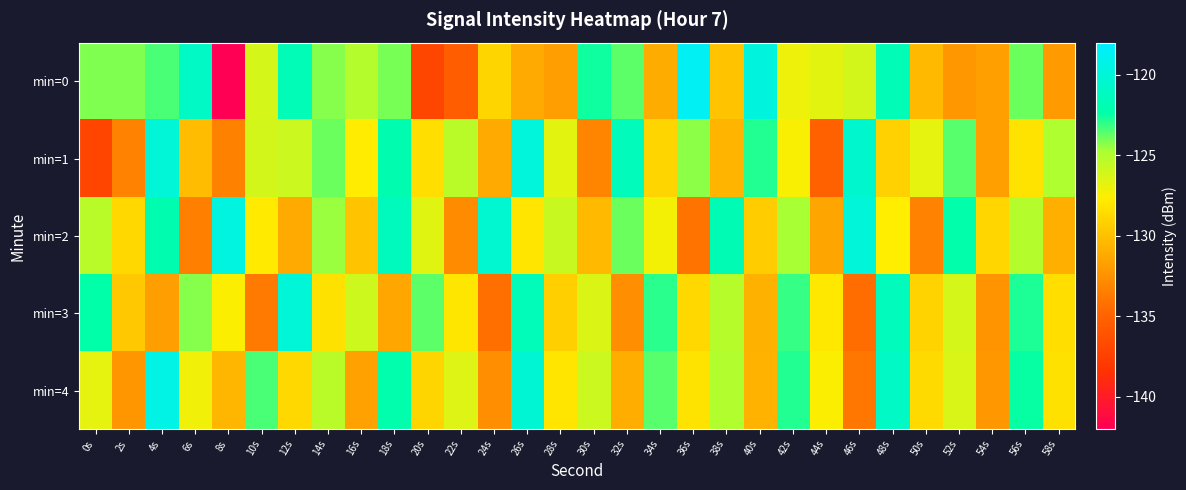

What is the difference between the highest and lowest values at 28s?

6.1